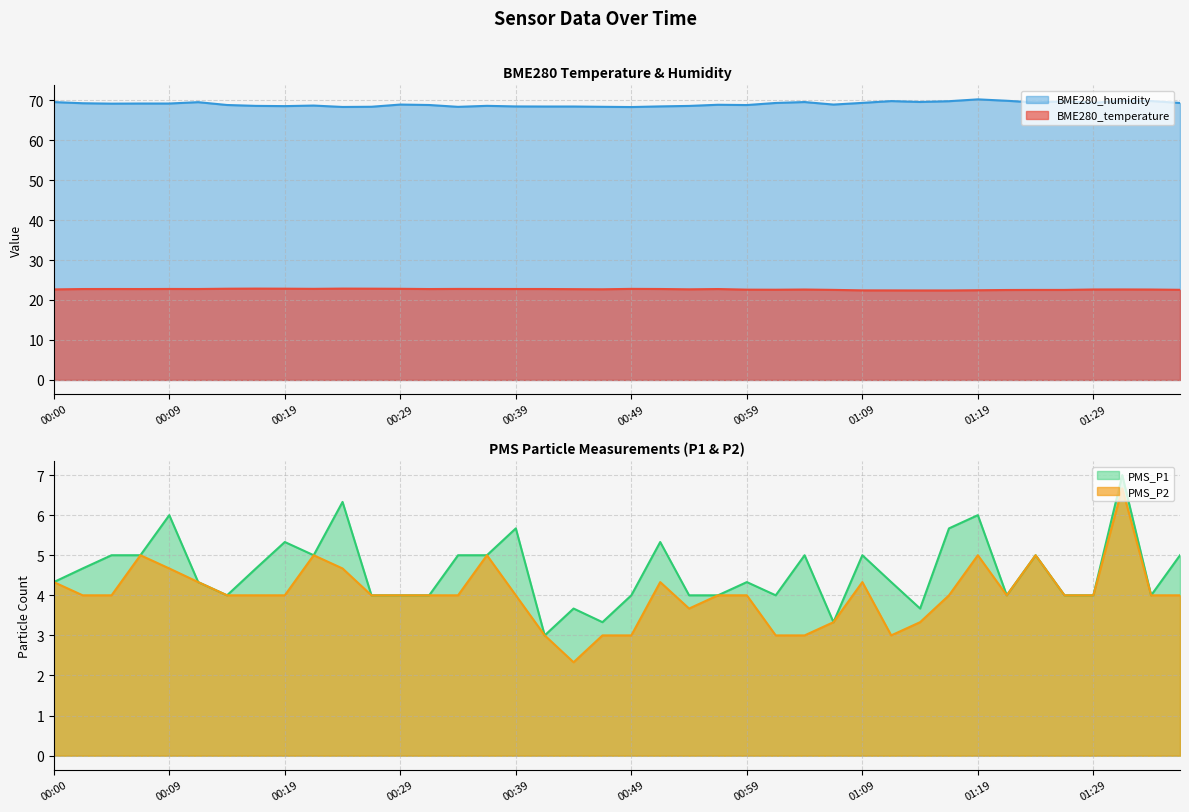

Between 00:09 and 00:51, which is larger?

00:09